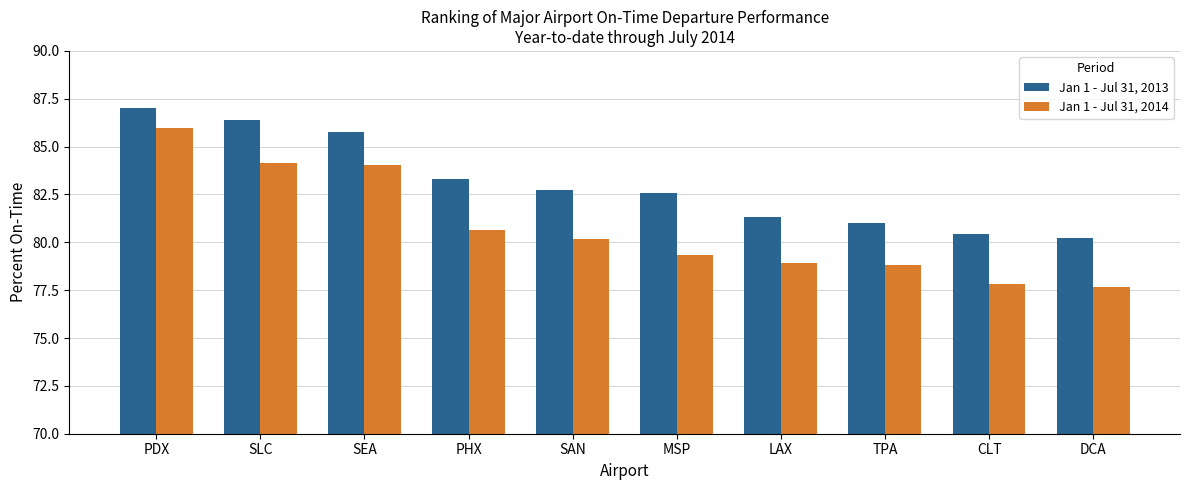

What is the difference between the maximum and second lowest values in the Jan 1 - Jul 31, 2013 series?

6.6